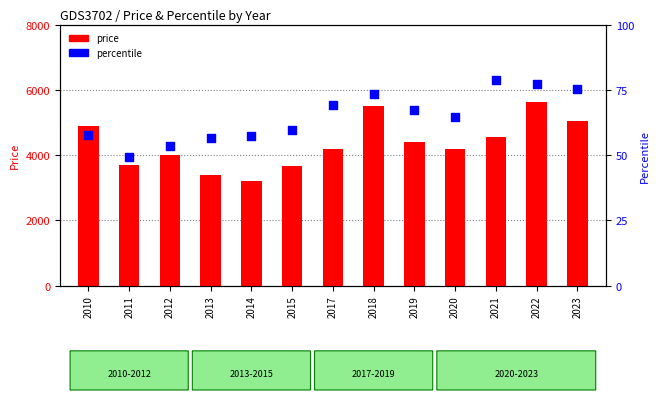

Which series reaches the maximum Y coordinate?

price